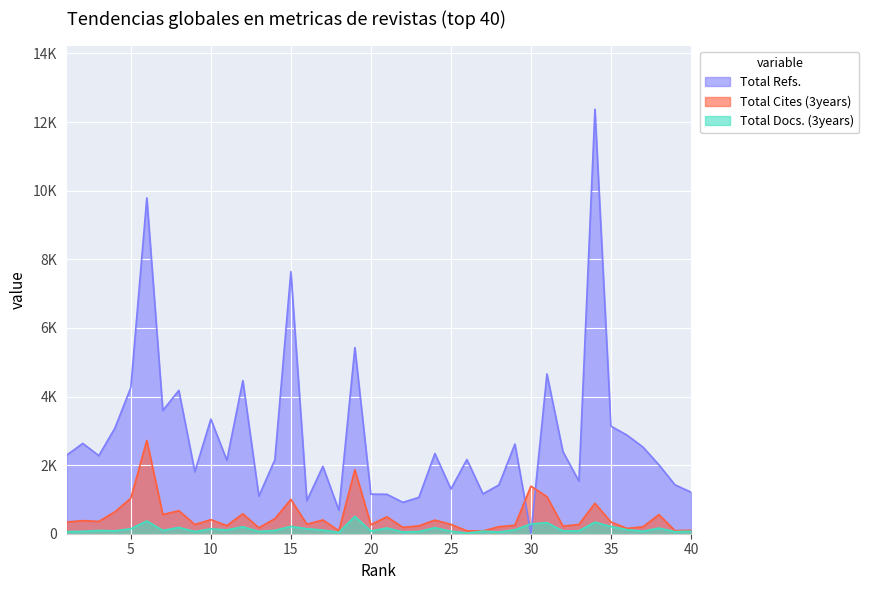

What are all the series names shown in the legend?

Total Refs., Total Cites (3years), Total Docs. (3years)